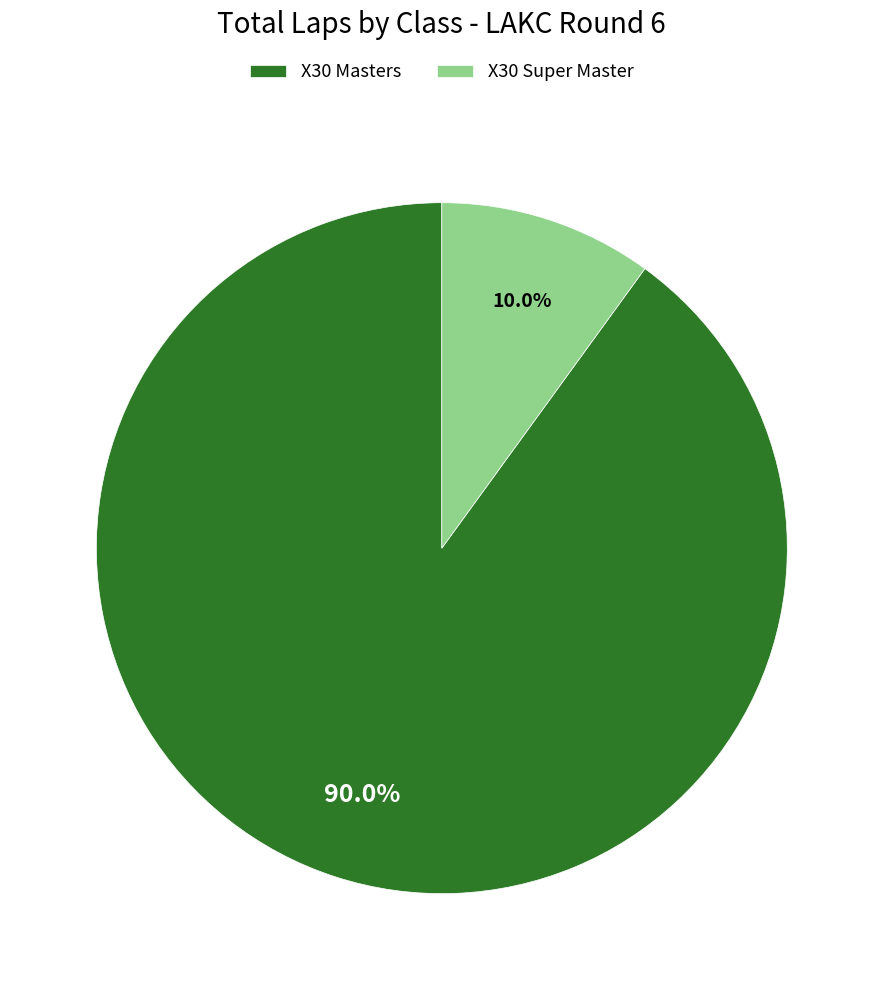

Does X30 Masters represent more than half of the total?

Yes